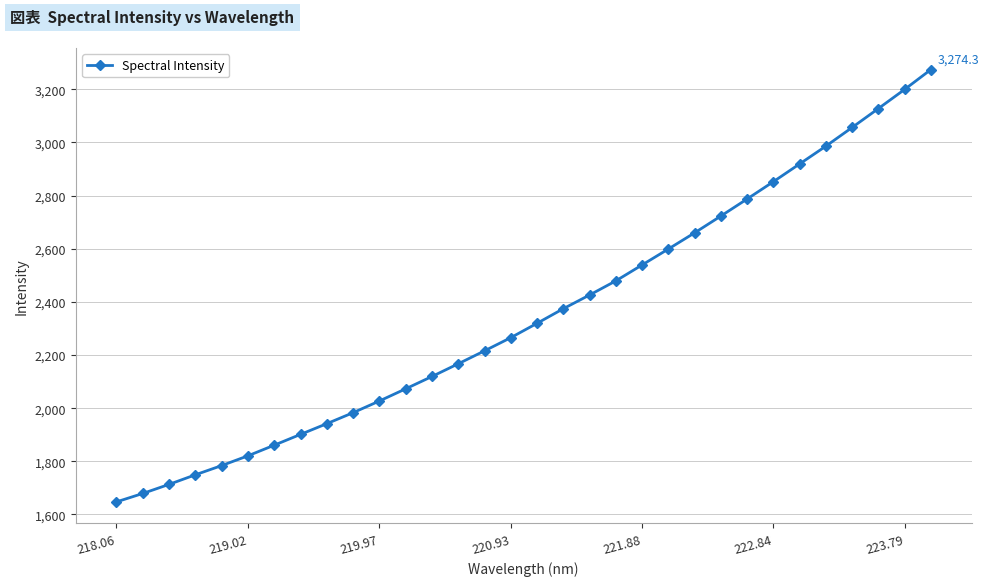

What is the smallest value displayed?

1647.4